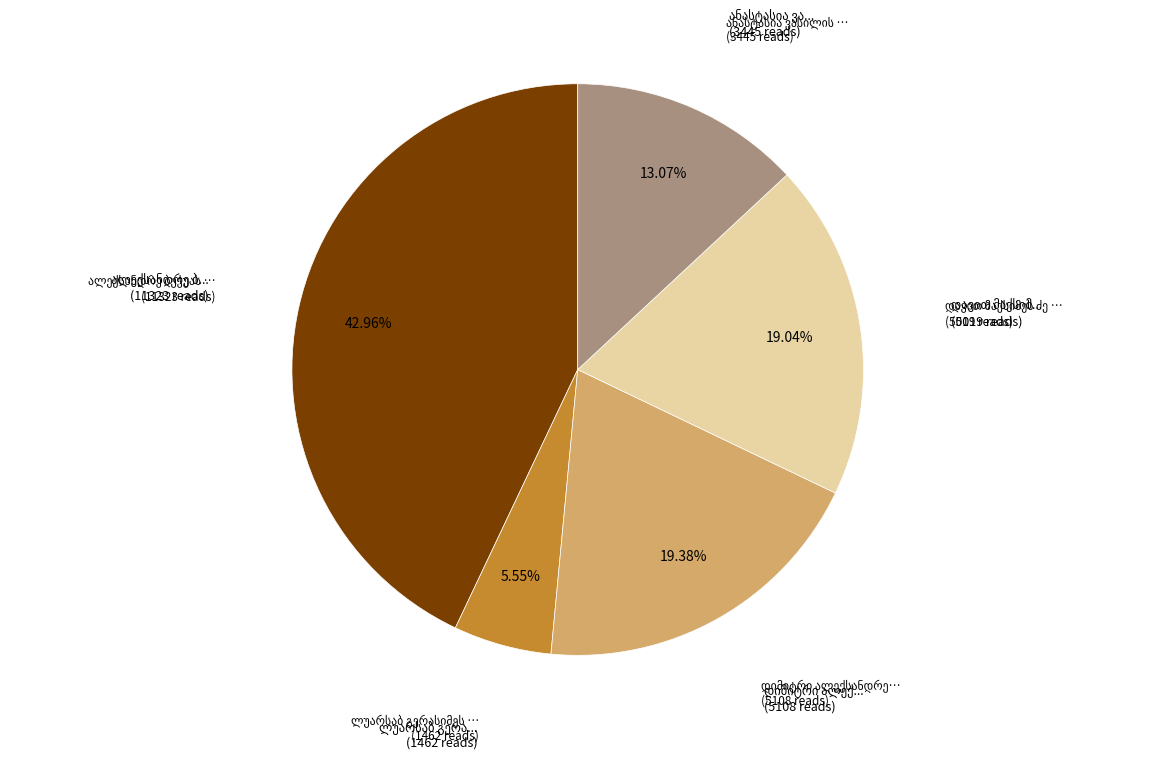

Is there a majority slice in this chart?

No